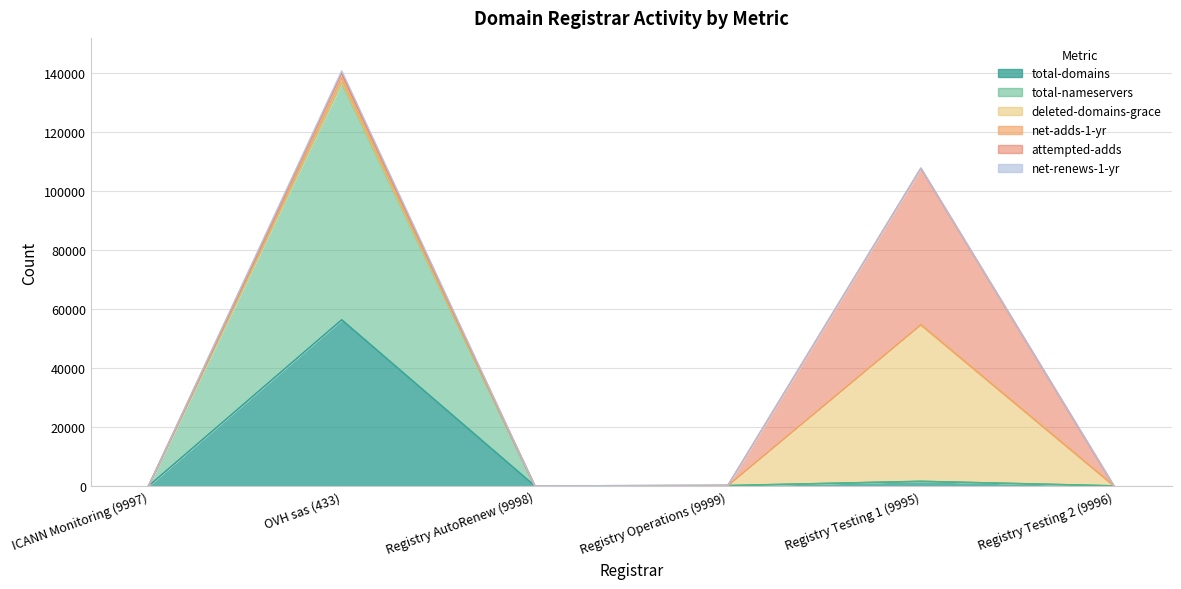

What is the highest value of the total-domains series?

56308